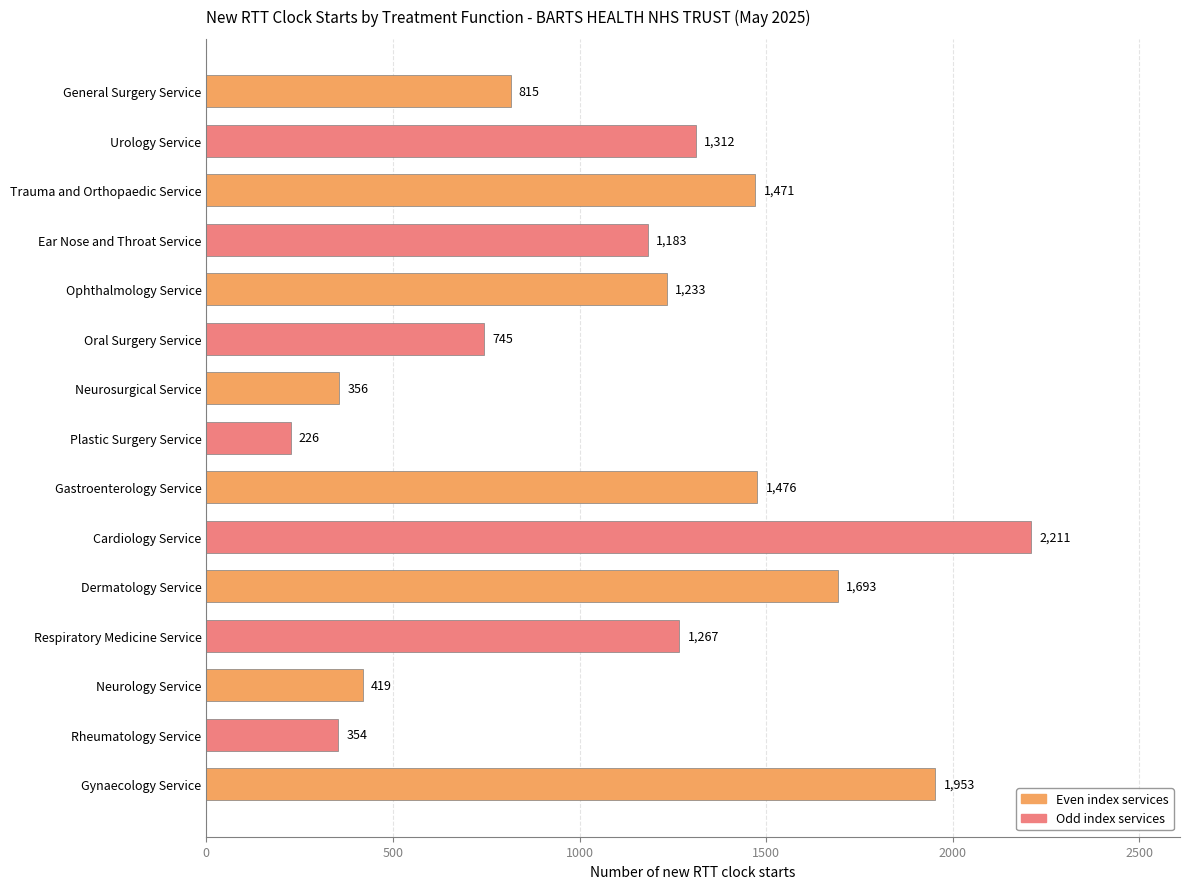

At which category does the chart reach its minimum across all series?

Plastic Surgery Service